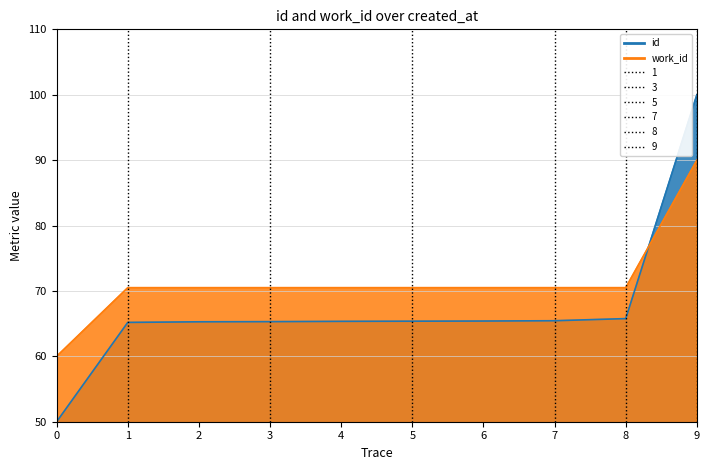

How many data points in id are less than 65?

1